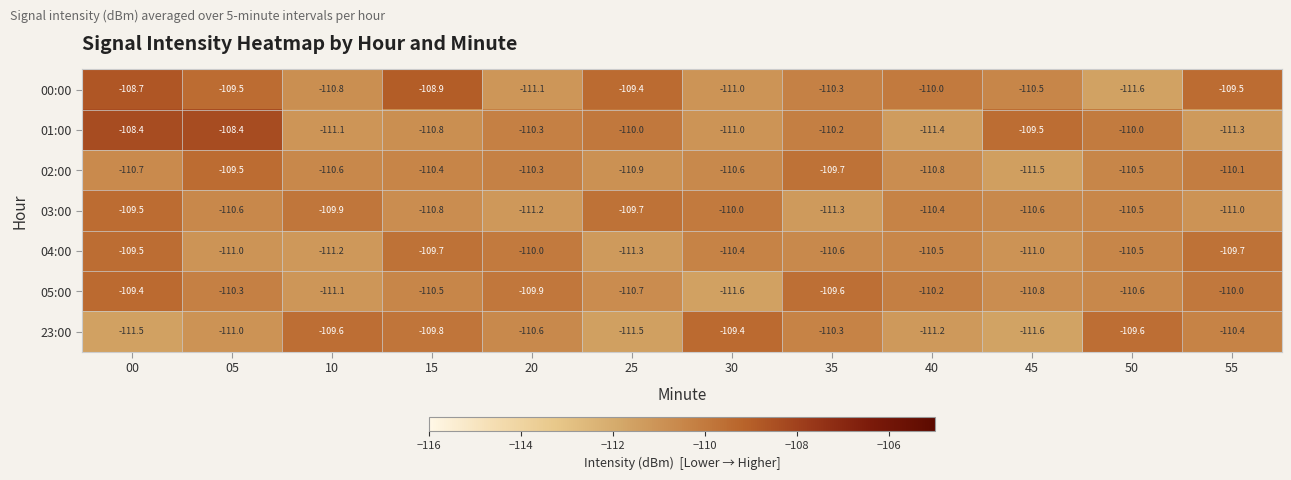

What is the highest value of the 00:00 series?

-108.7